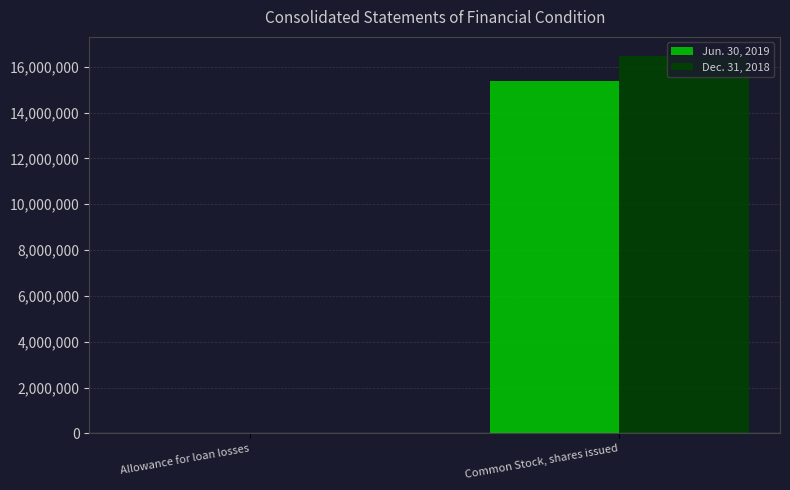

Which series has the largest total across all categories?

Dec. 31, 2018